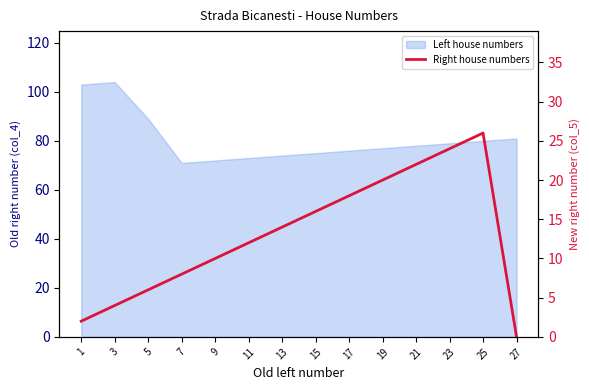

Reading left to right, transcribe all the data shown in this chart.

2	4	6	8	10	12	14	16	18	20	22	24	26	0